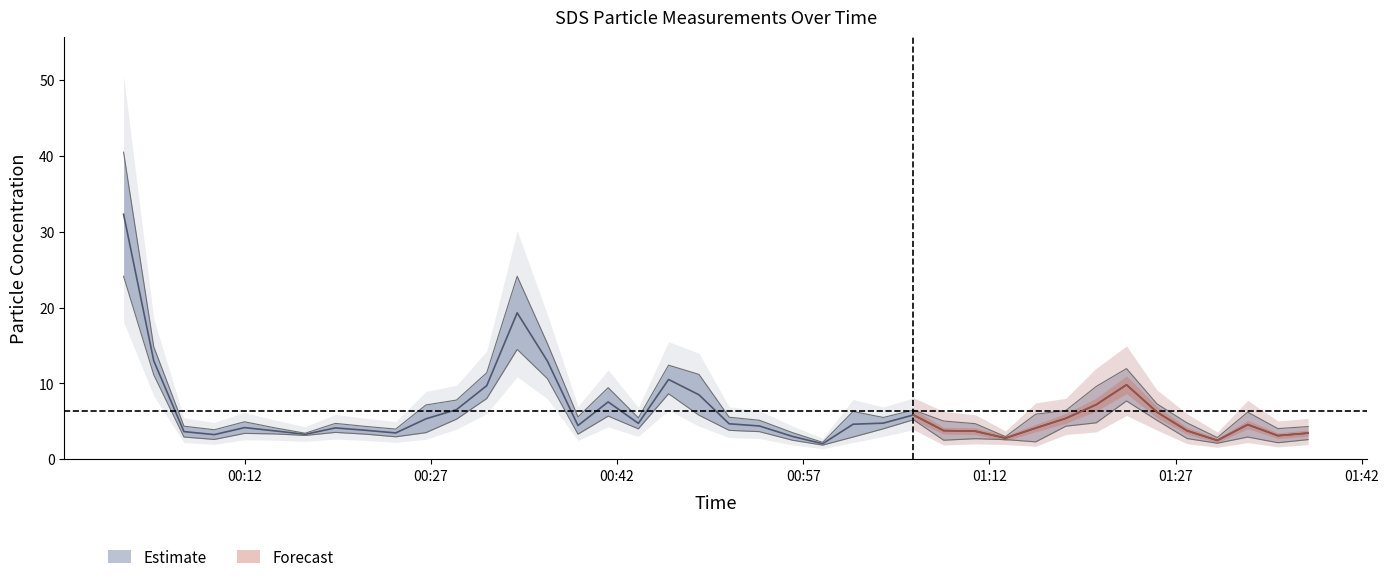

Count the number of data series in this chart.

2